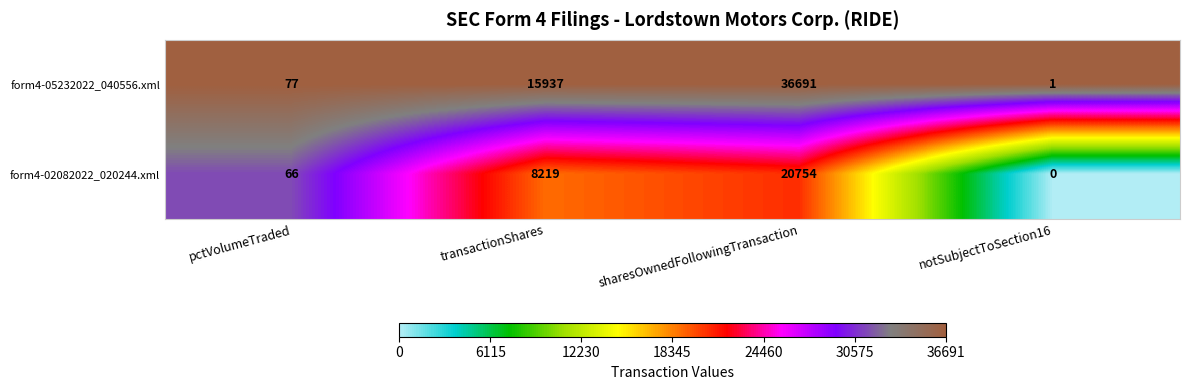

What is the highest value of the form4-05232022_040556.xml series?

36691